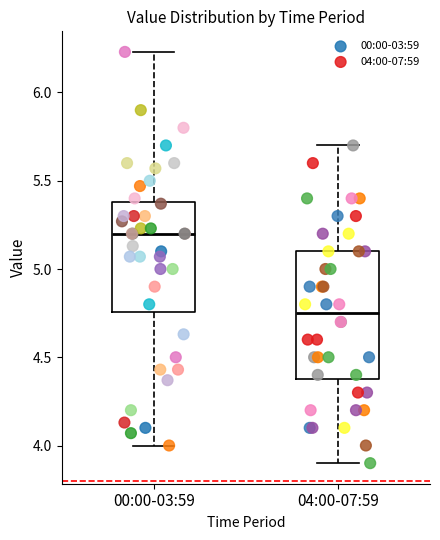

Reading left to right, read every box against the y-axis: the position of its median line, the range the box covers, and the ends of its whiskers. The values are not printed on the chart, so give them approximately, as read against the axis.

00:00-03:59: median 5.20, box 4.75 to 5.40, whiskers 4.00 to 6.25
04:00-07:59: median 4.75, box 4.40 to 5.10, whiskers 3.90 to 5.70